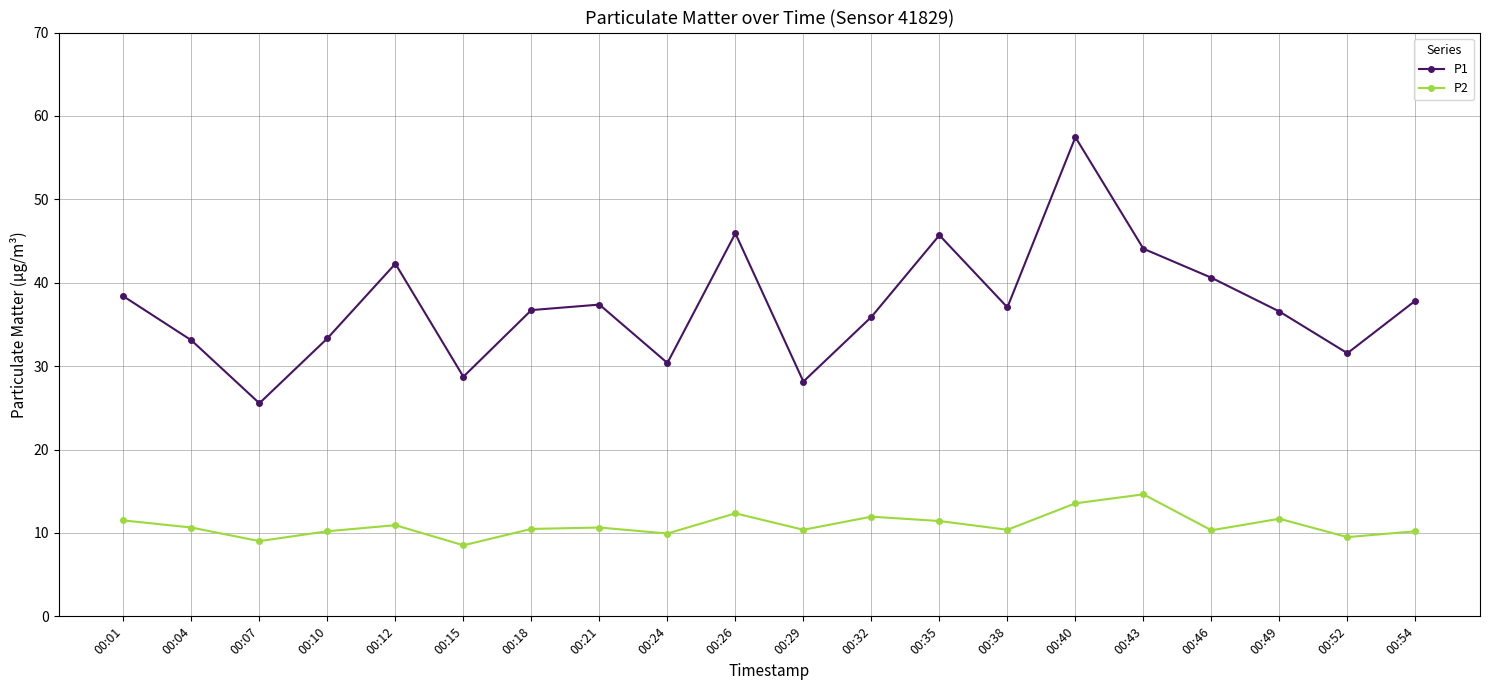

What is the total value across all series at 00:18?

47.2